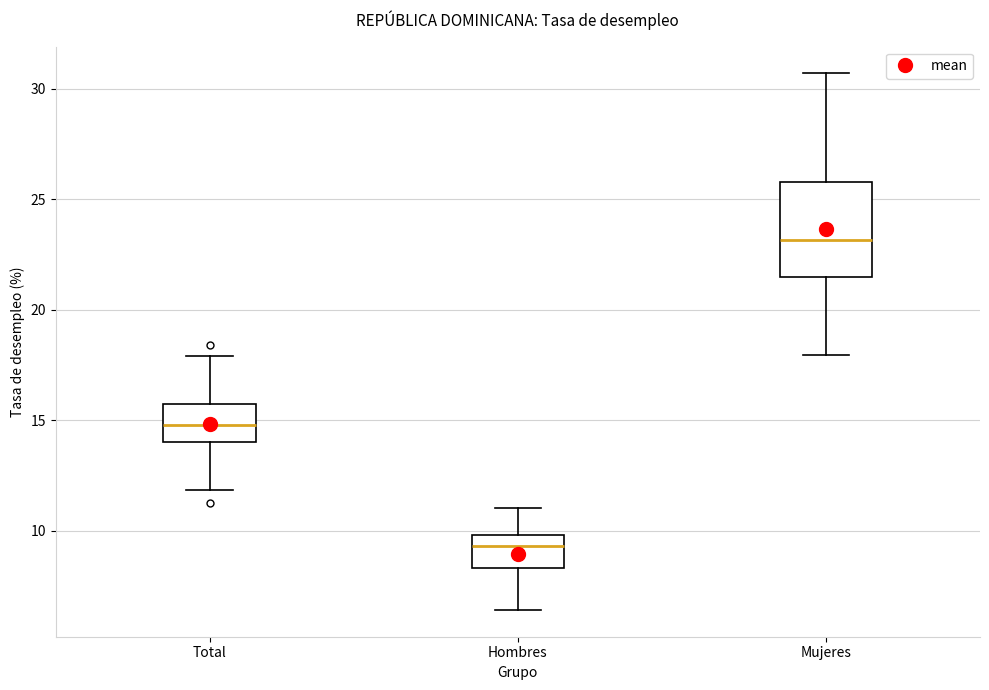

Comparing the boxes themselves (not the whiskers), which one is the tallest?

Mujeres